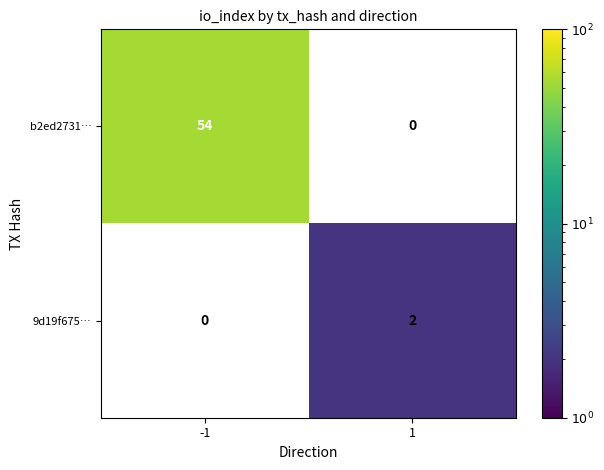

Is the value of b2ed2731… at -1 greater than the value of 9d19f675… at 1?

Yes